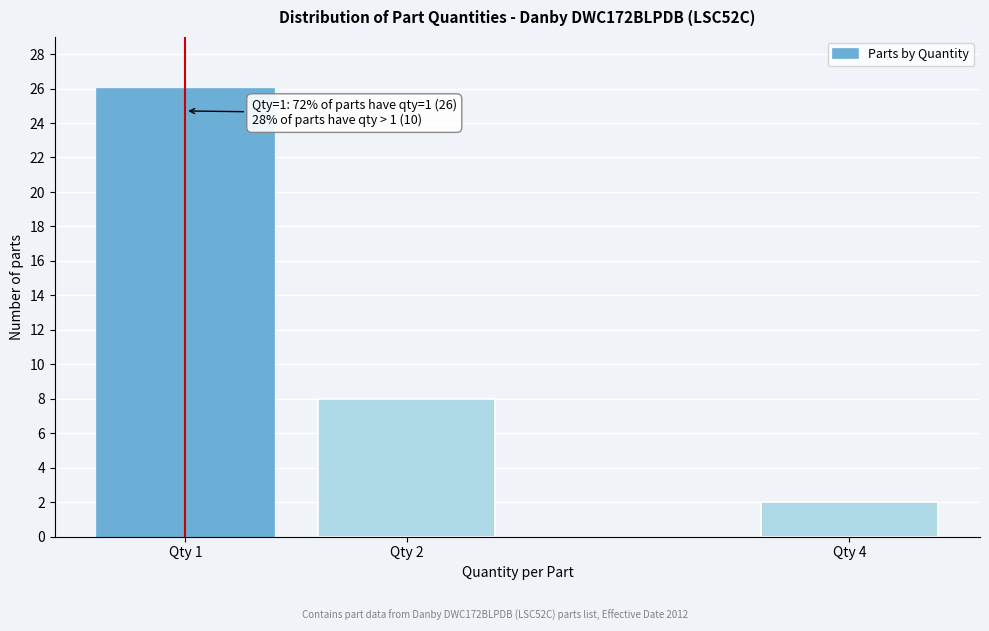

Reading left to right, list all the values displayed in this chart.

26	8	2